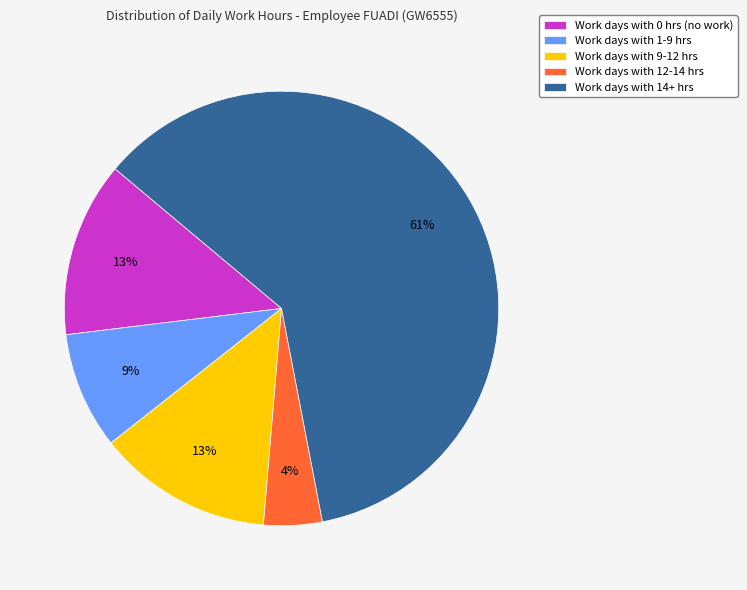

Which slice is the largest?

Work days with 14+ hrs